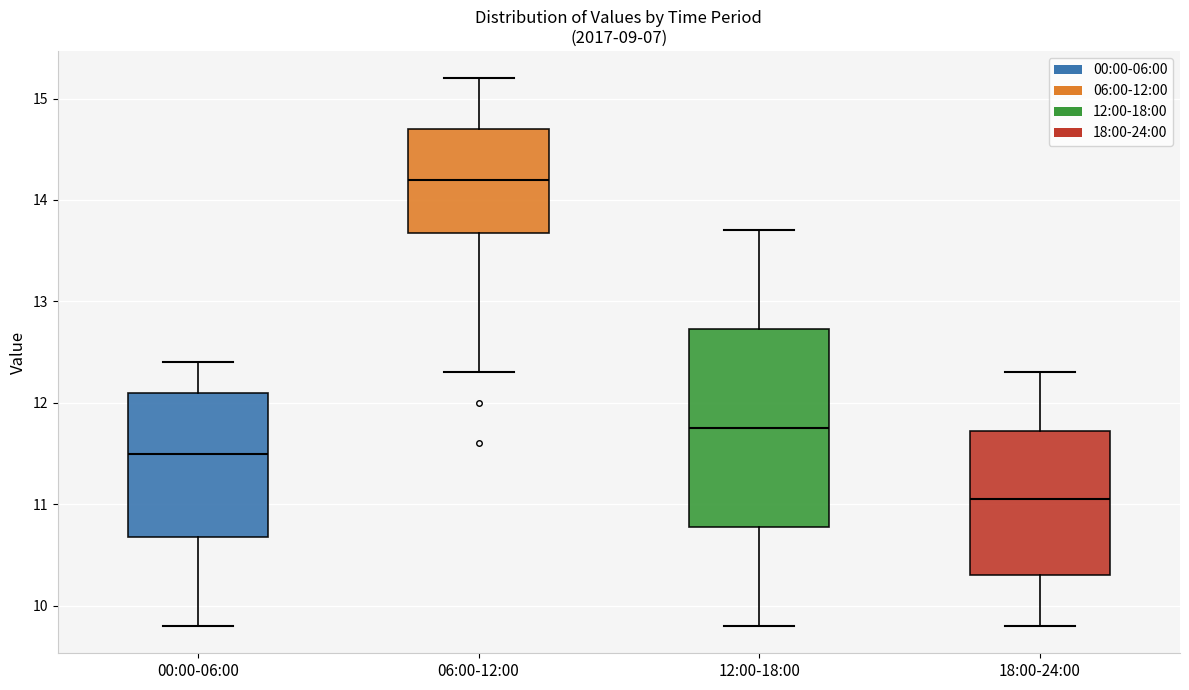

Where is the upper edge of the box for 00:00-06:00 on the y-axis? The values are not printed on the chart, so give them approximately, as read against the axis.

12.1